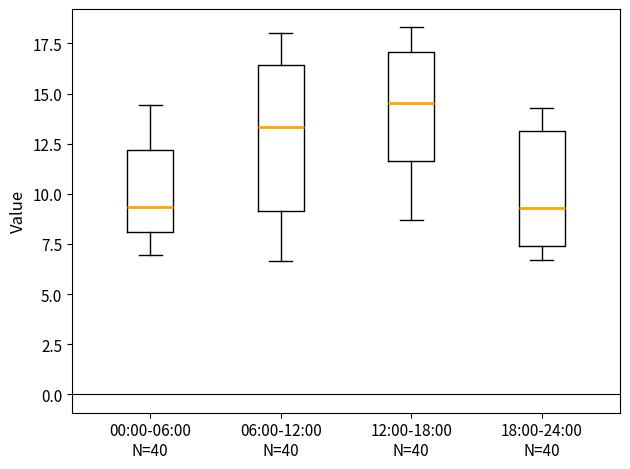

Which box is the tallest, from its lower edge to its upper edge?

06:00-12:00 N=40